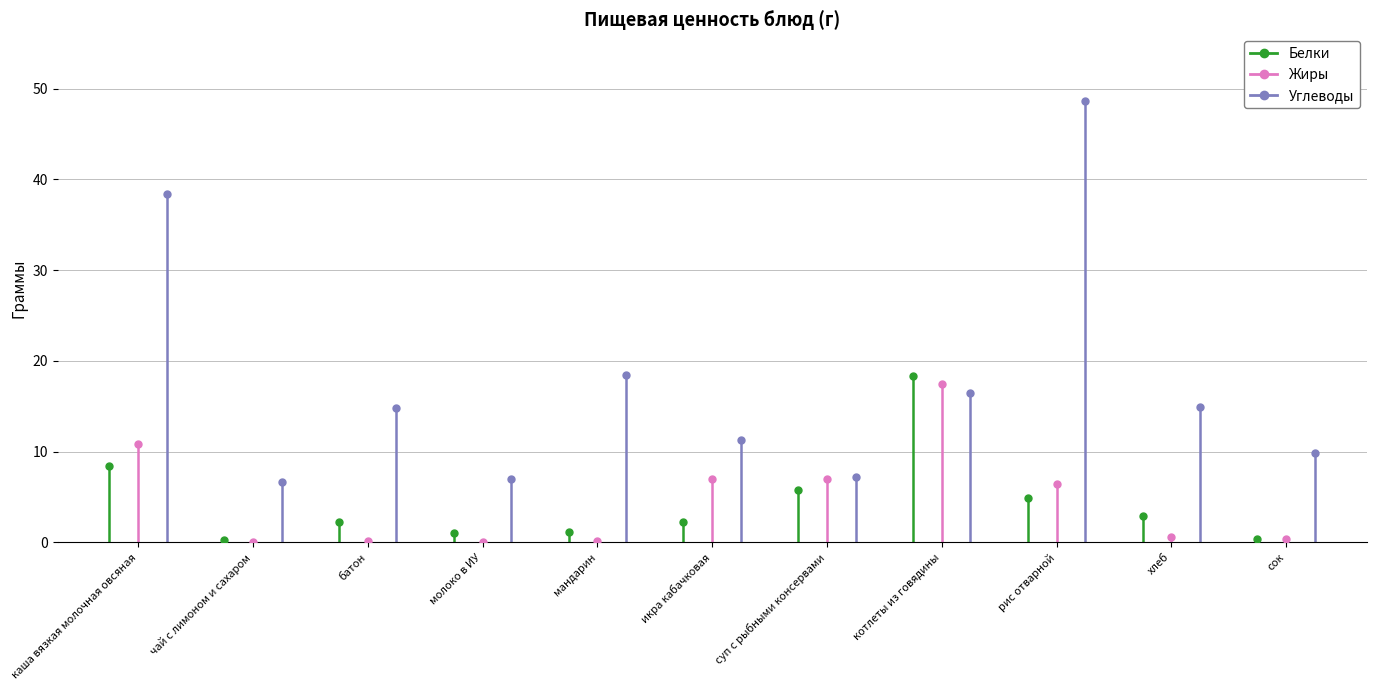

Is it true that Жиры equals 7.4 at каша вязкая молочная овсяная?

False